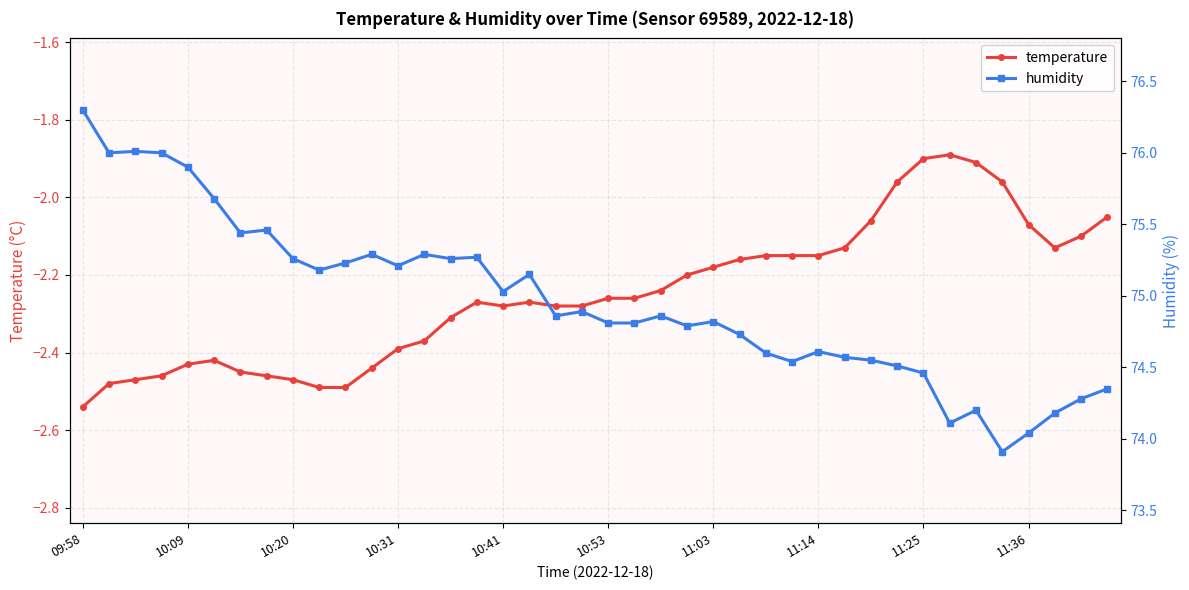

What is the approximate value of humidity at 21?

74.8